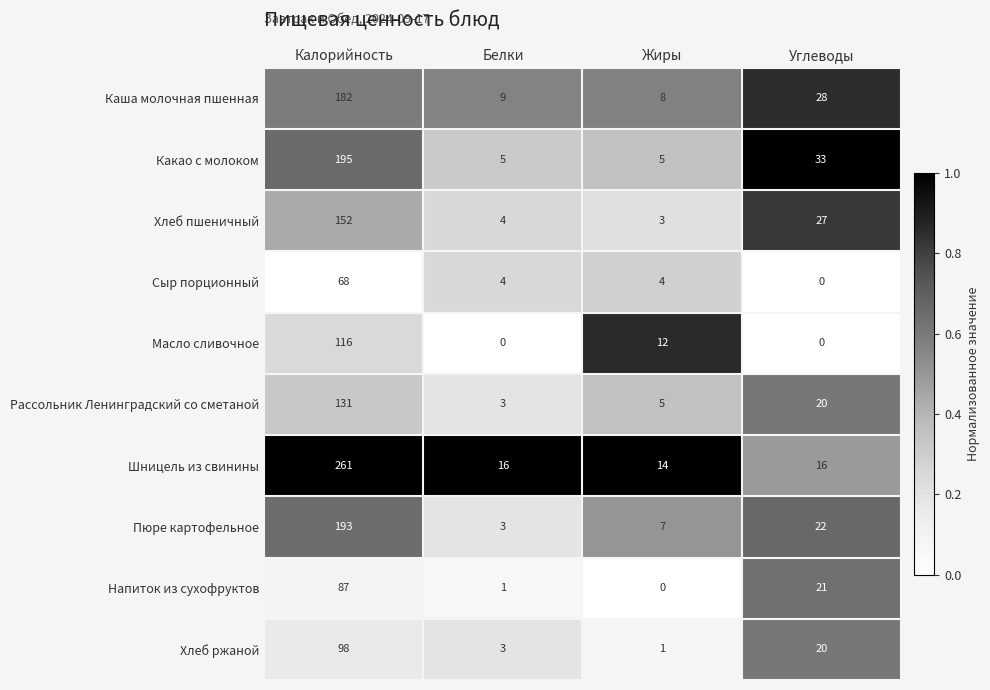

The Рассольник Ленинградский со сметаной series shows 5 at Белки. True or false?

False